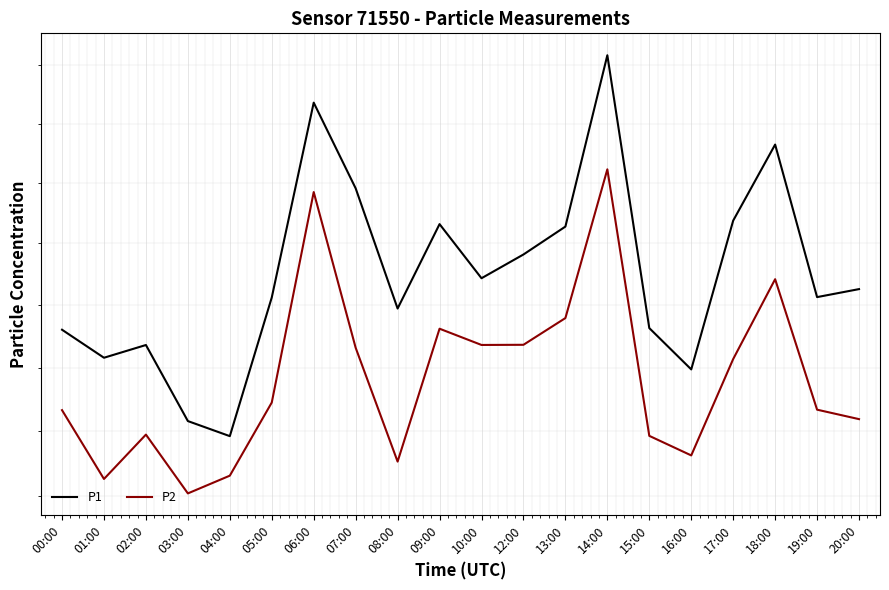

What is the sum of the P1 values at 00:00 and 04:00?

55.8